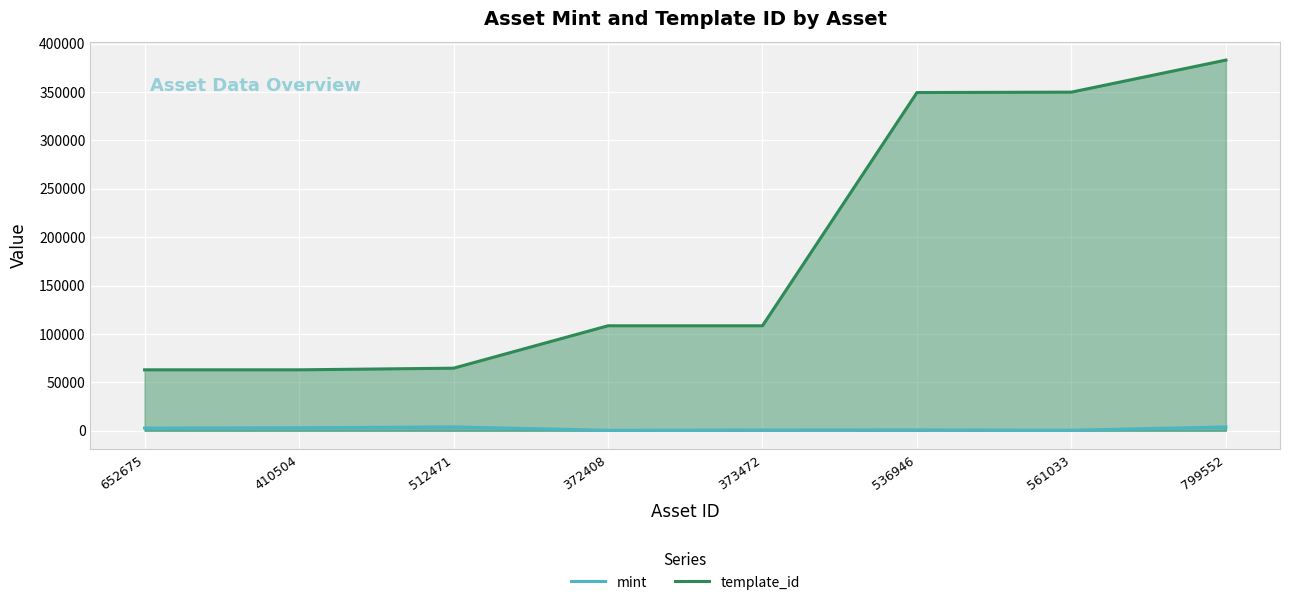

Does the chart display data point markers on the line(s)?

No